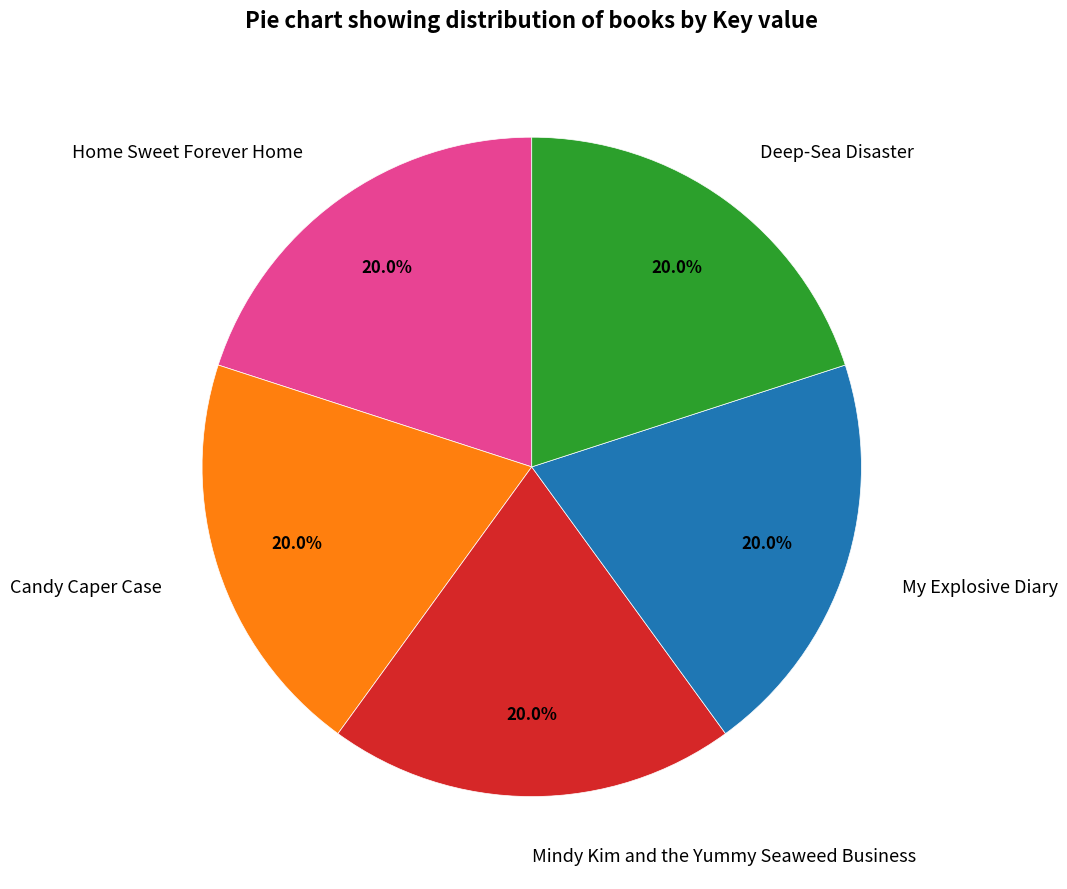

Count the number of slices in the pie.

5